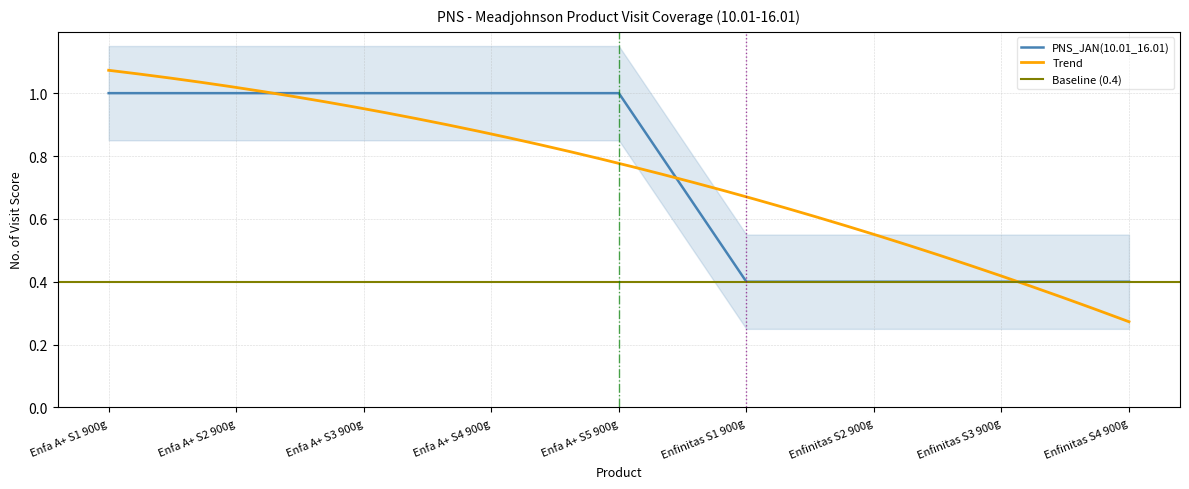

Reading left to right, list all the values displayed in this chart.

Enfa A+ S1 900g=1.0	Enfa A+ S2 900g=1.0	Enfa A+ S3 900g=1.0	Enfa A+ S4 900g=1.0	Enfa A+ S5 900g=1.0	Enfinitas S1 900g=0.4	Enfinitas S2 900g=0.4	Enfinitas S3 900g=0.4	Enfinitas S4 900g=0.4